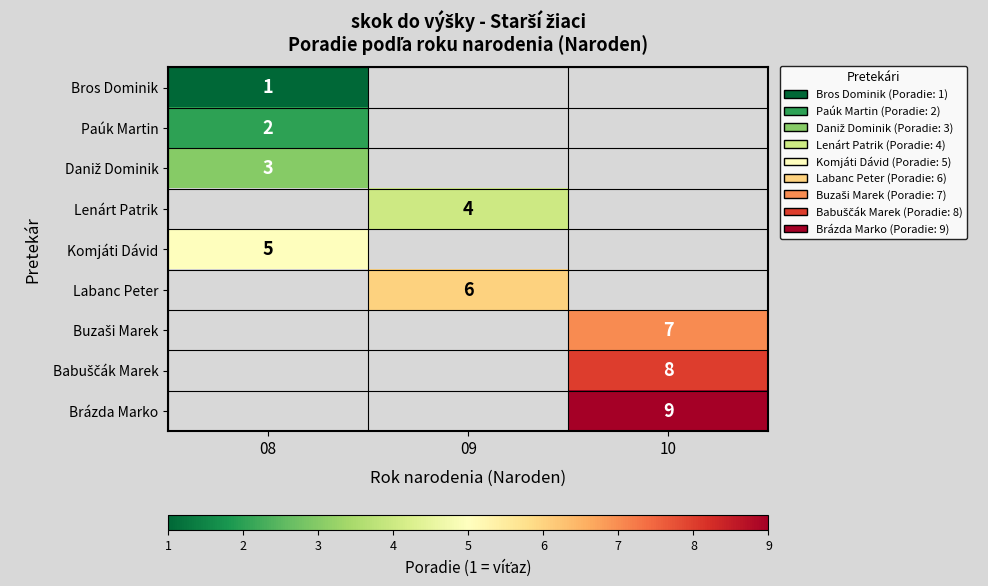

Which category has the highest value across all series?

10